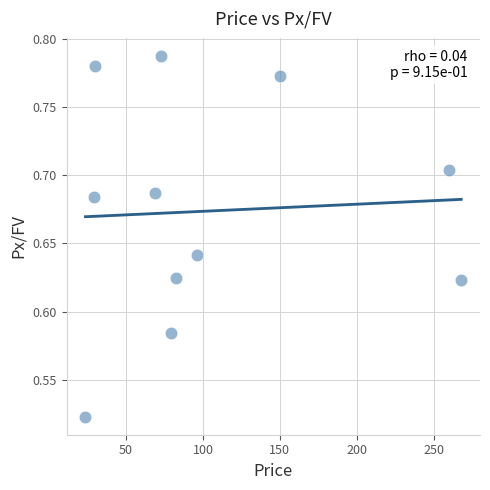

What is the average X value?

105.5